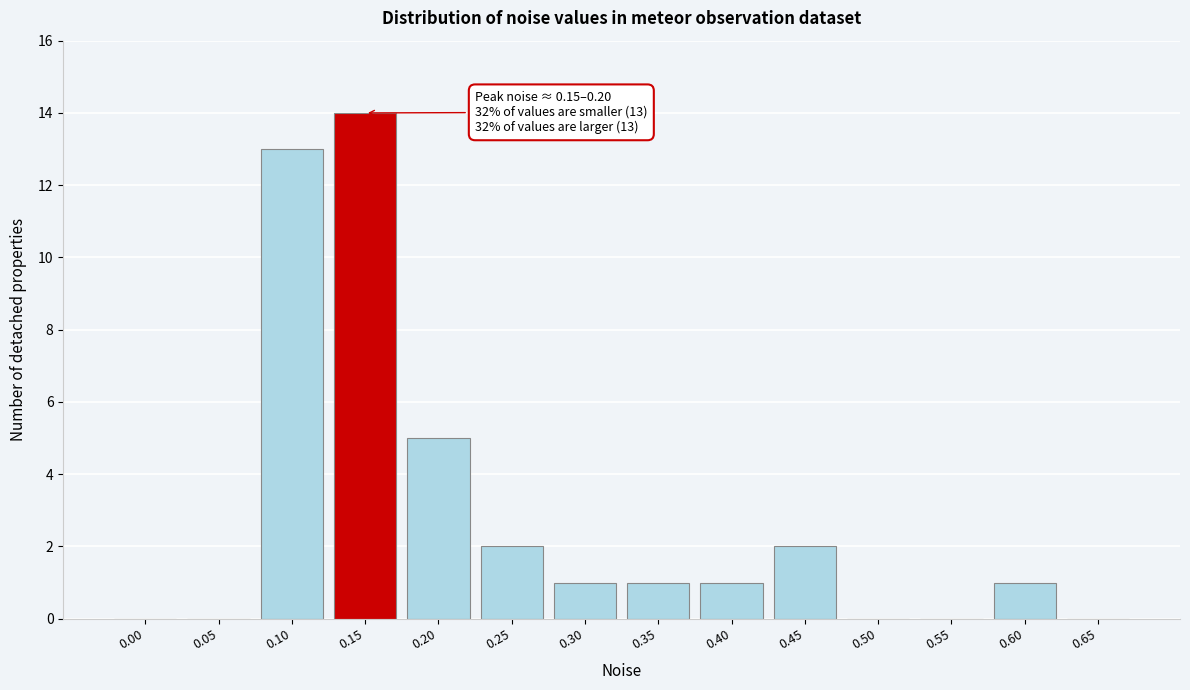

Reading left to right, what are all the values shown in this chart?

0.00=0	0.05=0	0.10=13	0.15=14	0.20=5	0.25=2	0.30=1	0.35=1	0.40=1	0.45=2	0.50=0	0.55=0	0.60=1	0.65=0